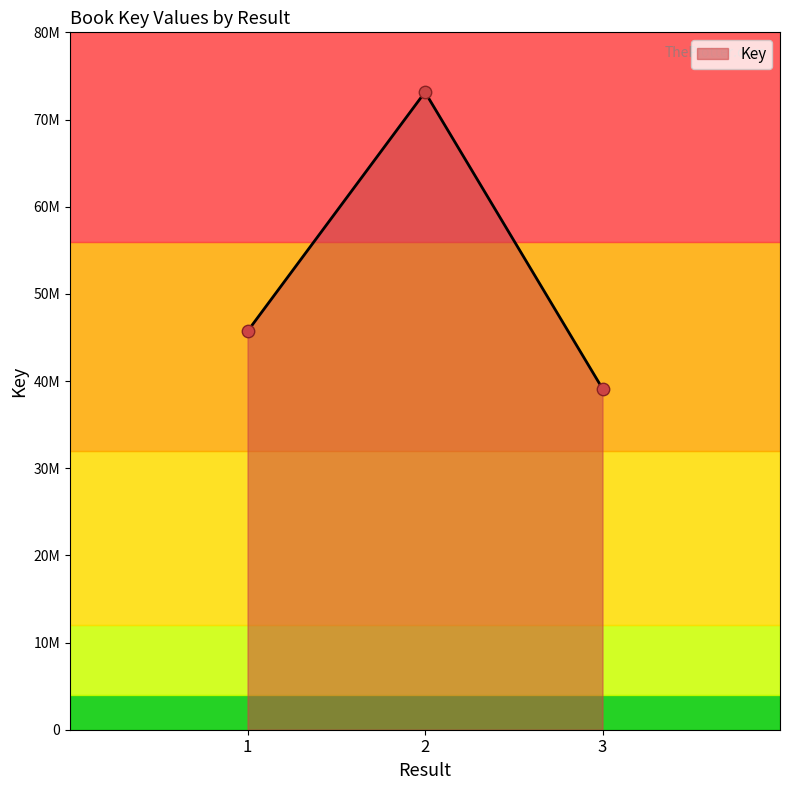

Is this an area chart (filled region under the line)?

Yes